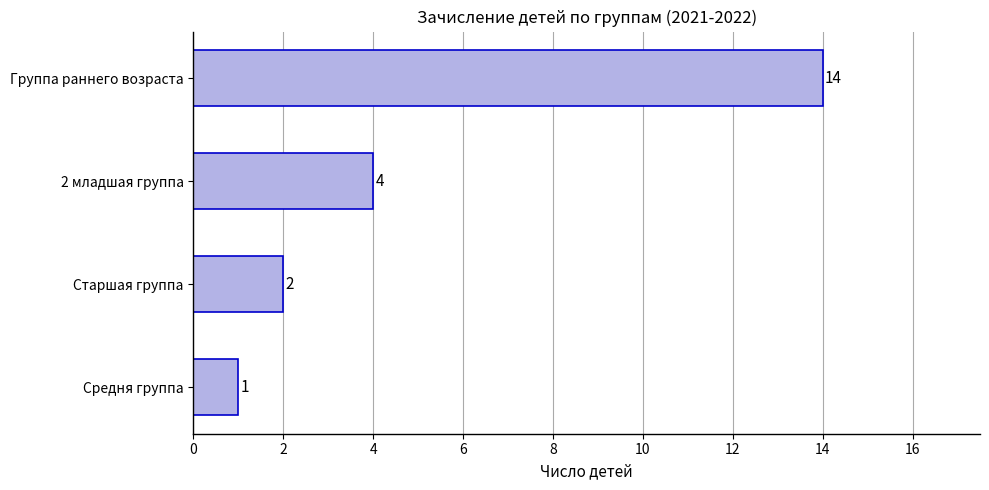

List the labels in order of value, smallest first.

Средня группа, Старшая группа, 2 младшая группа, Группа раннего возраста